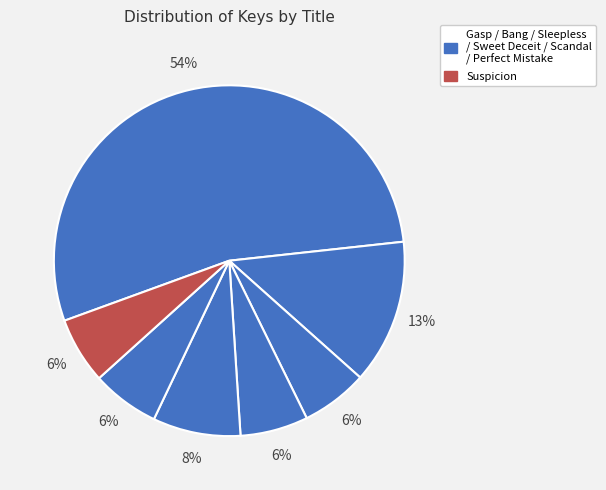

To the nearest percent, what is the difference between the largest and smallest slice percentages?

48%